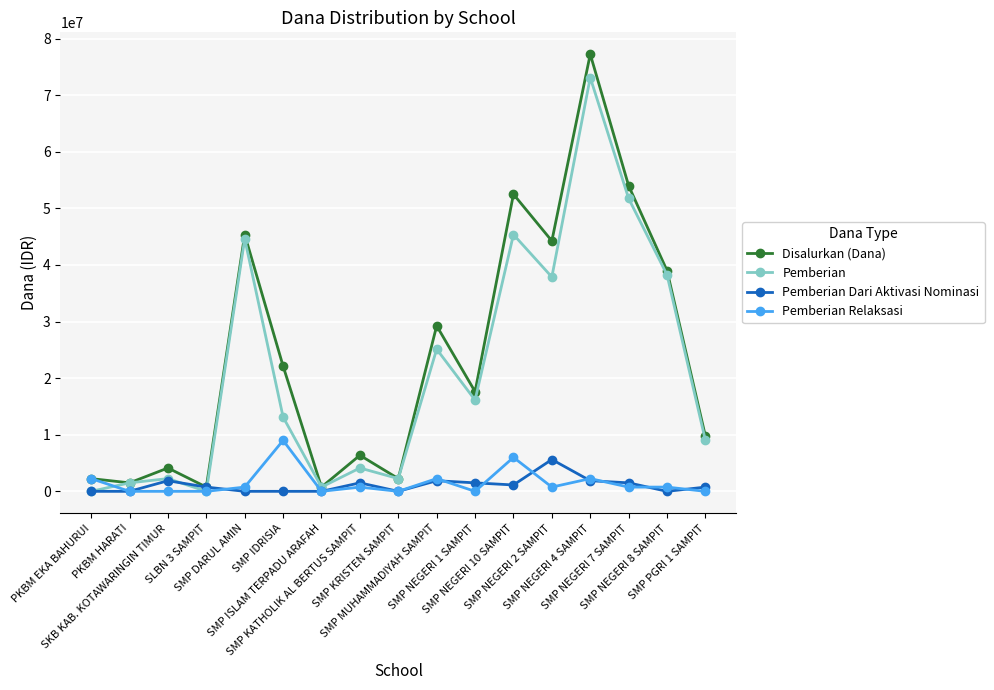

What is the maximum value shown in the chart?

77250000